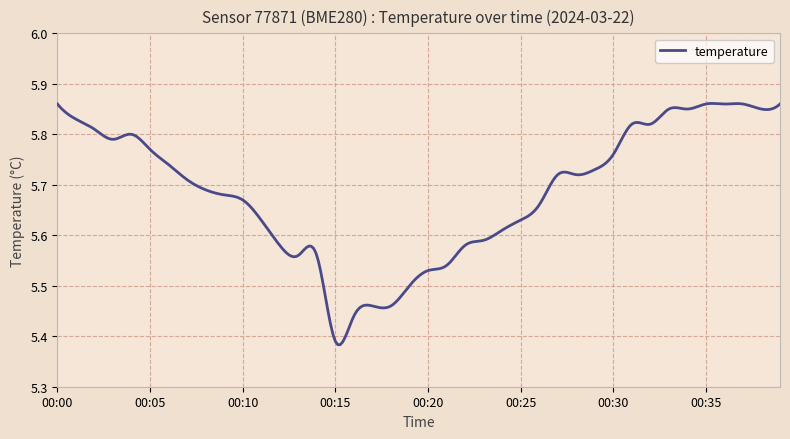

How many lines are shown in the chart?

1